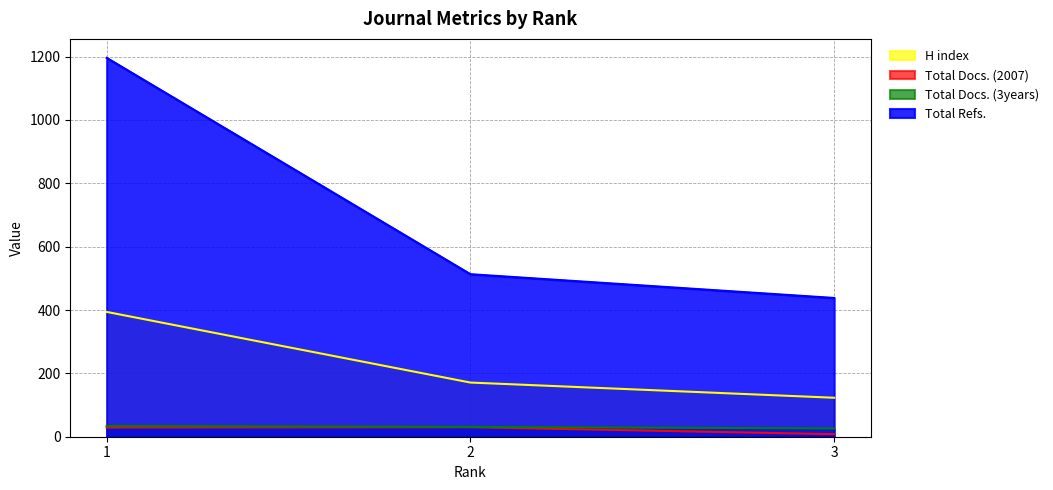

What is the value of the Total Docs. (2007) point at the 3rd from the left?

8